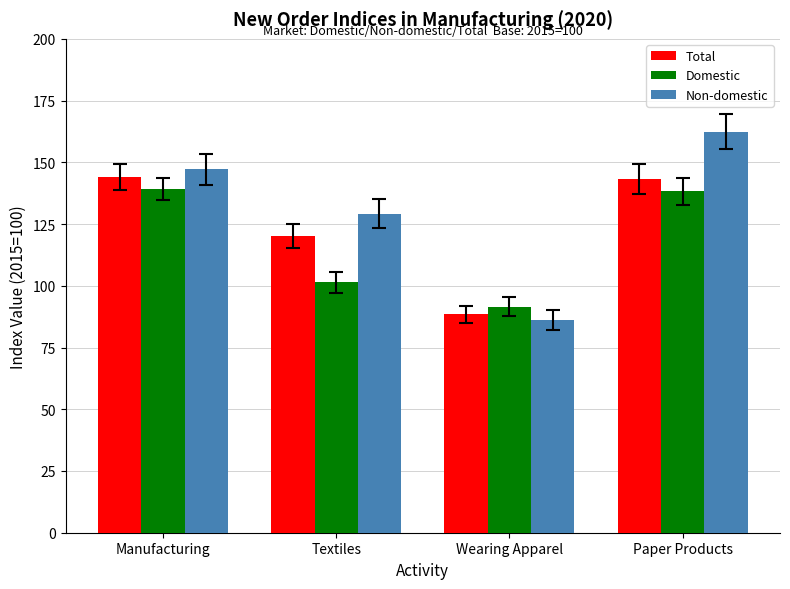

What is the label of the 1st bar from the right?

Paper Products